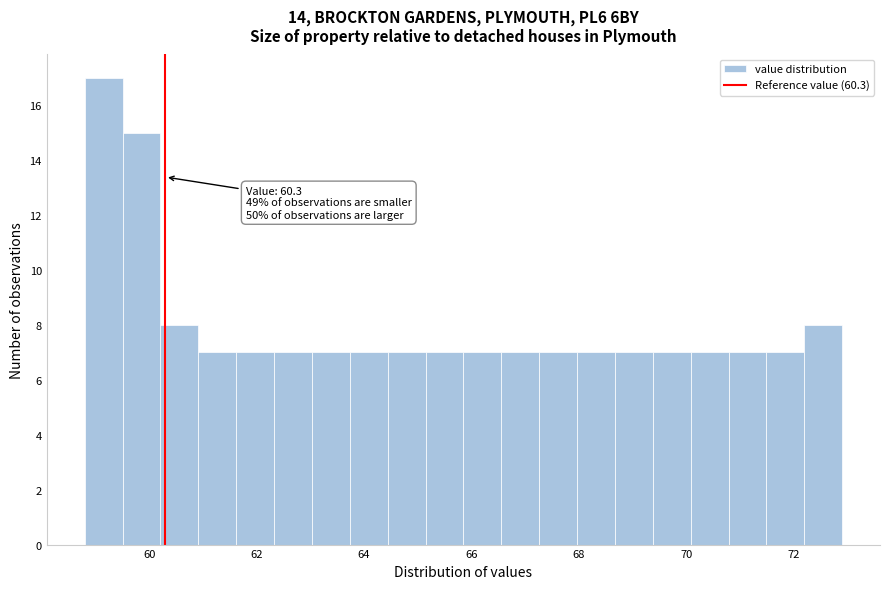

Read against the x-axis, roughly where is the centre of the tallest bar?

59.2